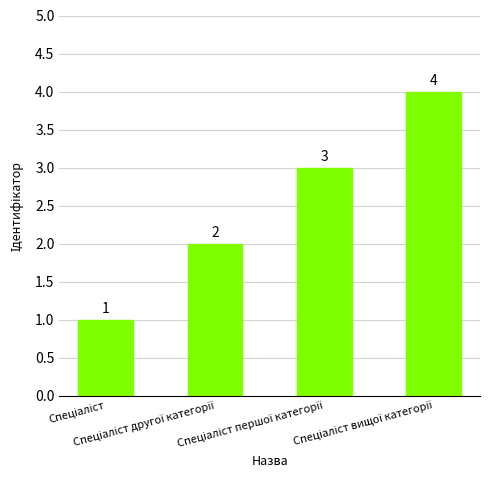

What is the value of the 3rd bar from the left?

3